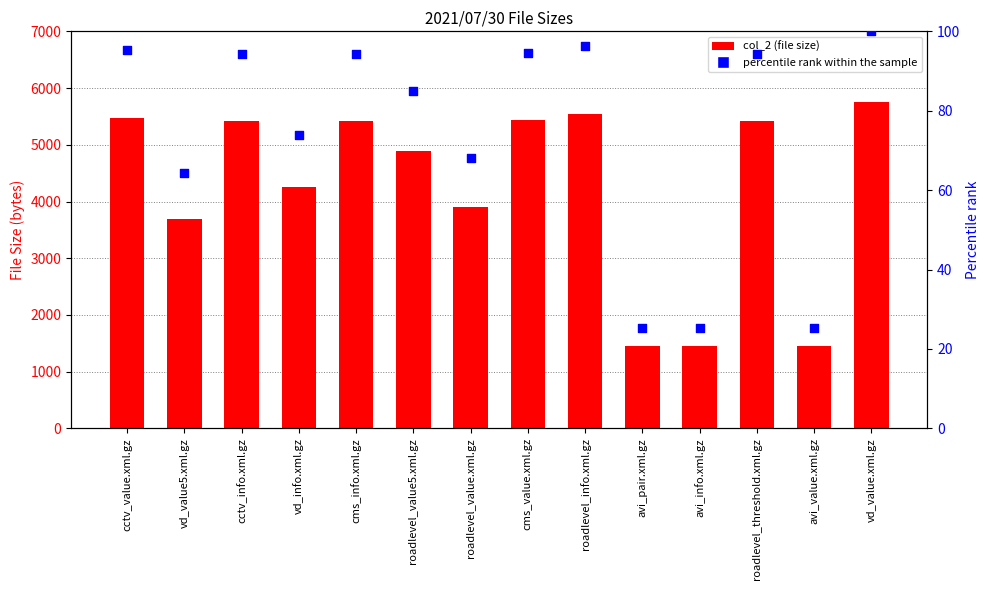

What is the total value across all series at cms_value.xml.gz?

5535.6